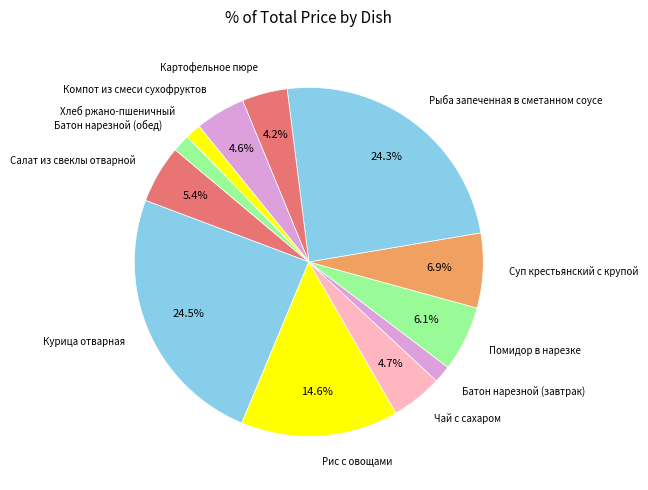

How many slices are in this pie chart?

12